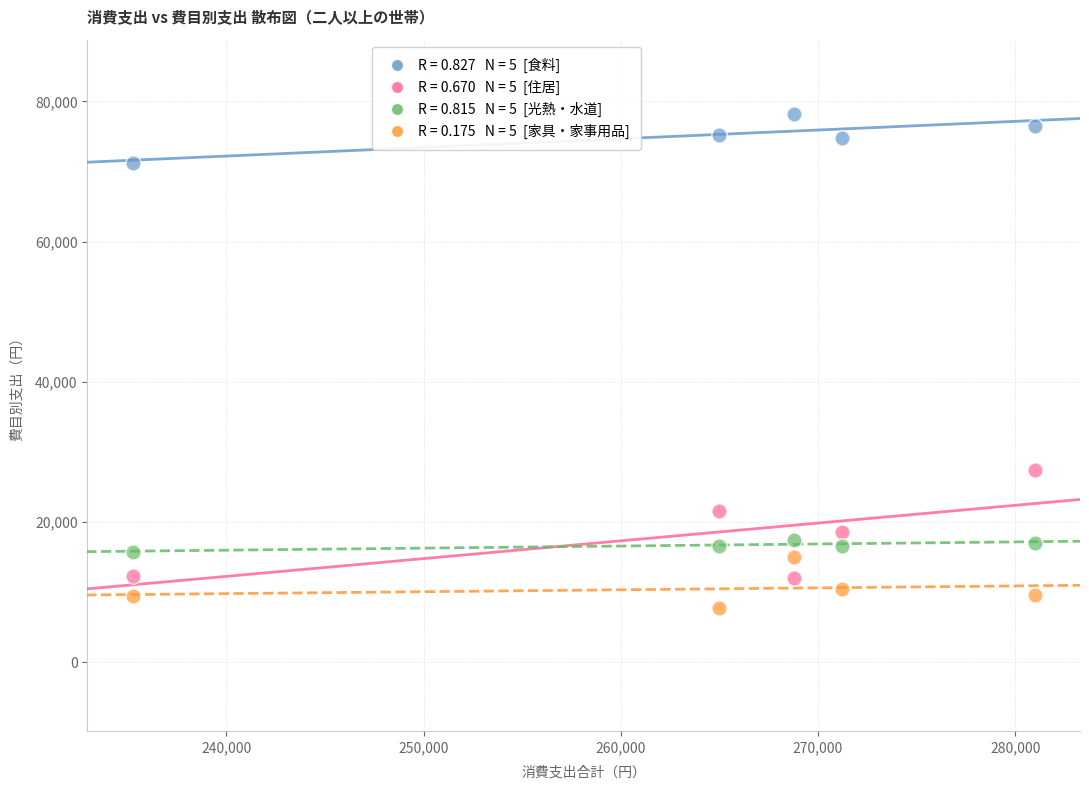

Across all series, what Y value is closest to 43004?

27466